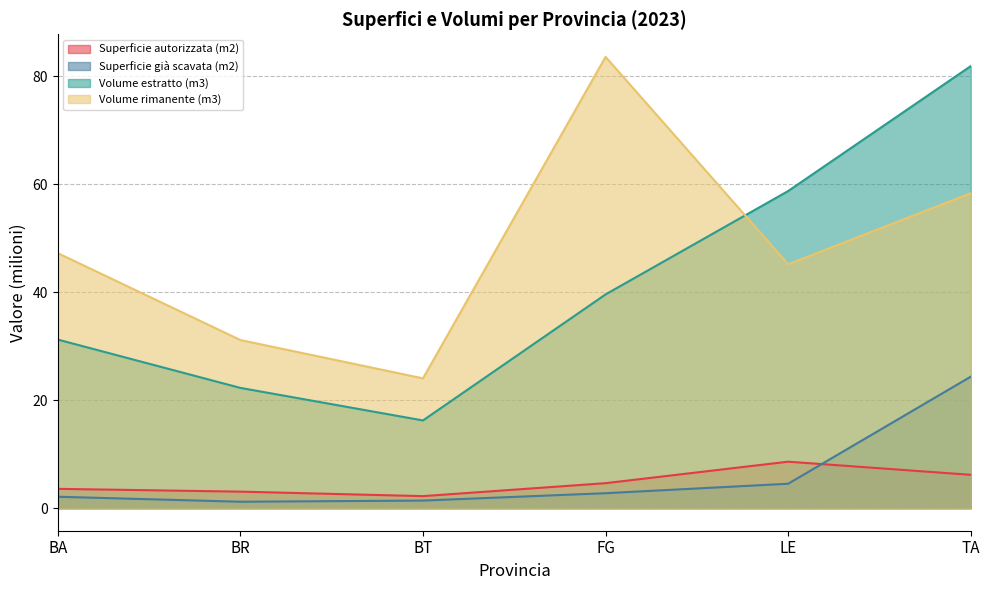

At which label does Superficie autorizzata (m2) reach its peak?

LE